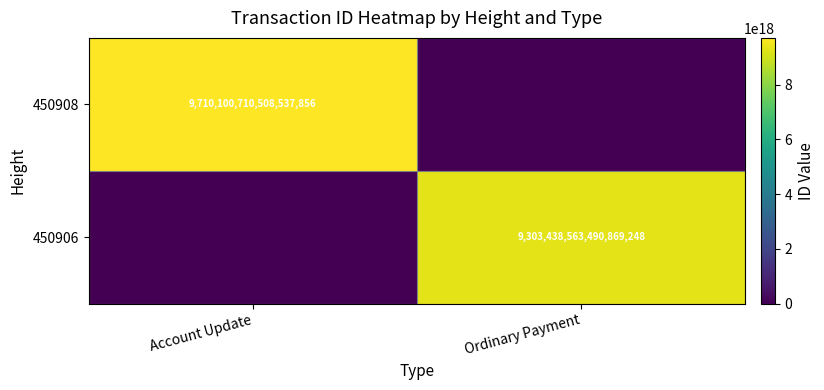

The value of 450906 at Ordinary Payment is 9303438563490869248. True or false?

True